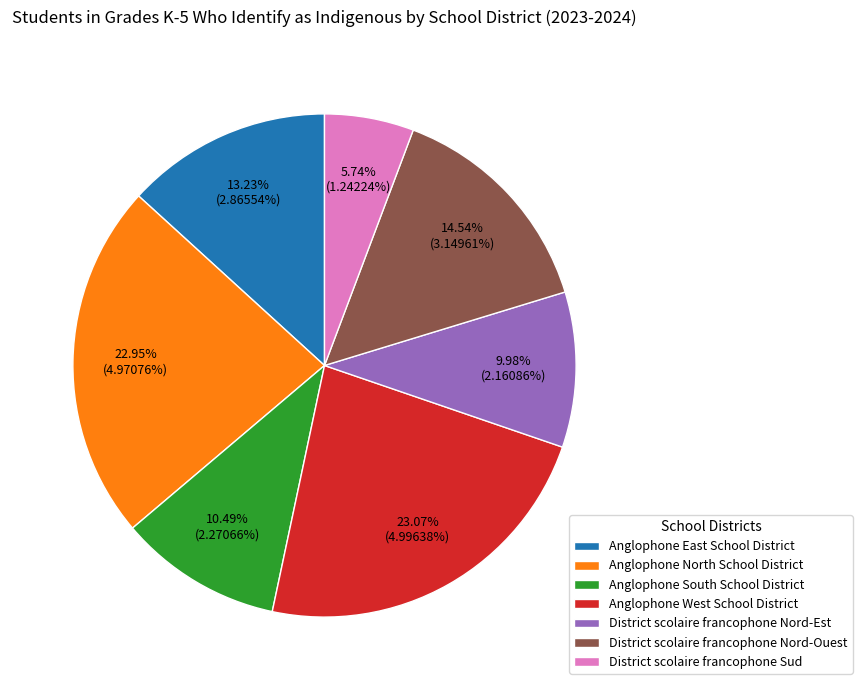

To the nearest percent, what is the difference between the largest and smallest slice percentages?

17%